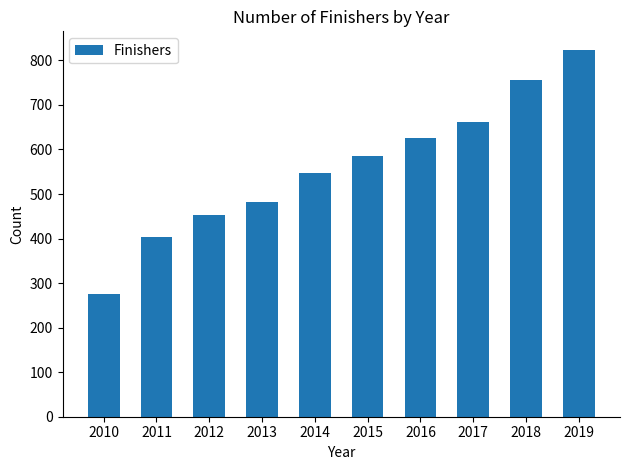

The chart shows a value of 585 at 2015. True or false?

True